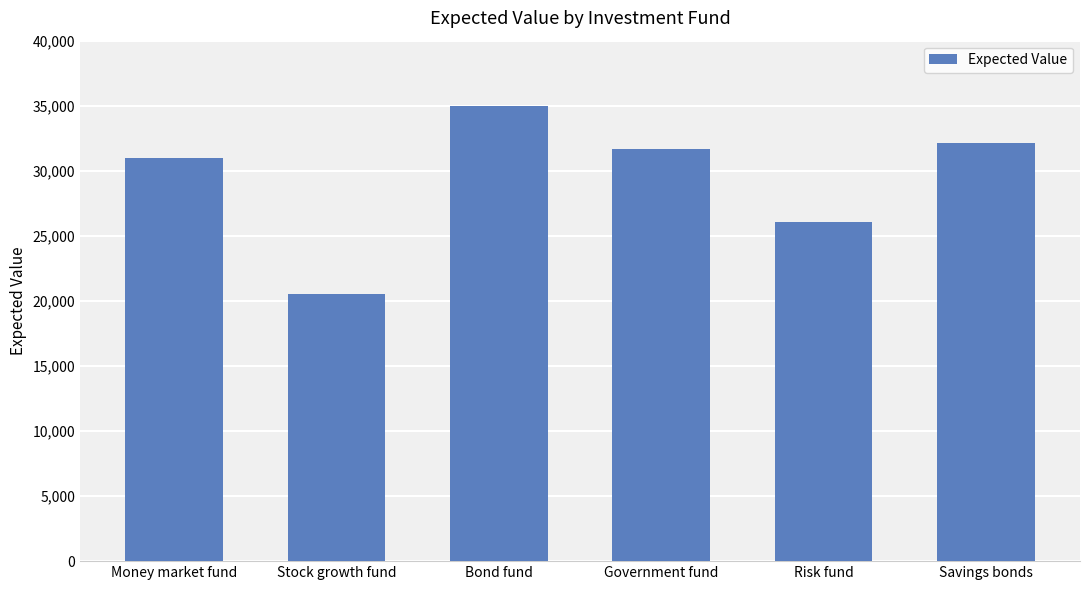

Between Risk fund and Money market fund, which is larger?

Money market fund